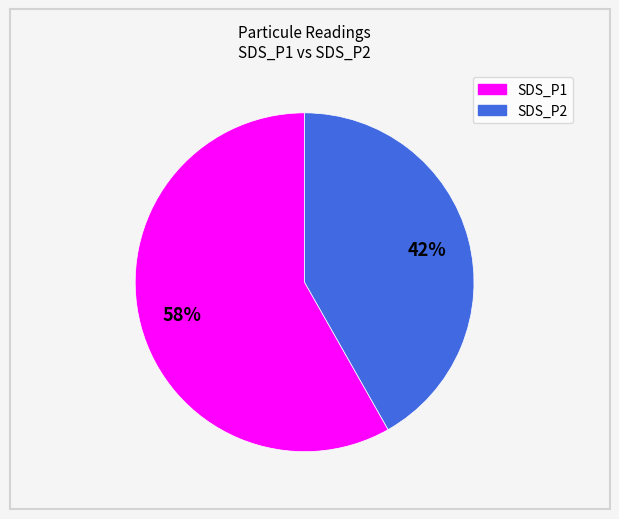

Which category accounts for the majority?

SDS_P1